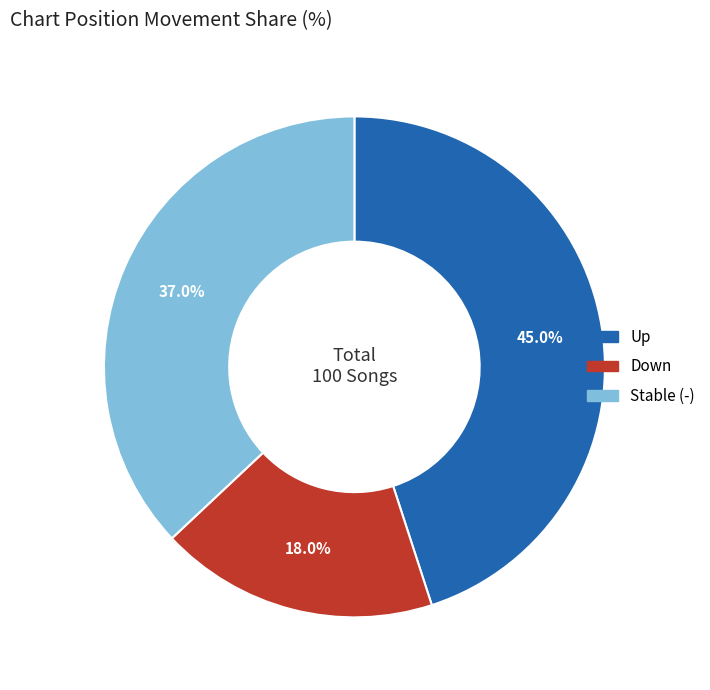

Is there a majority slice in this chart?

No